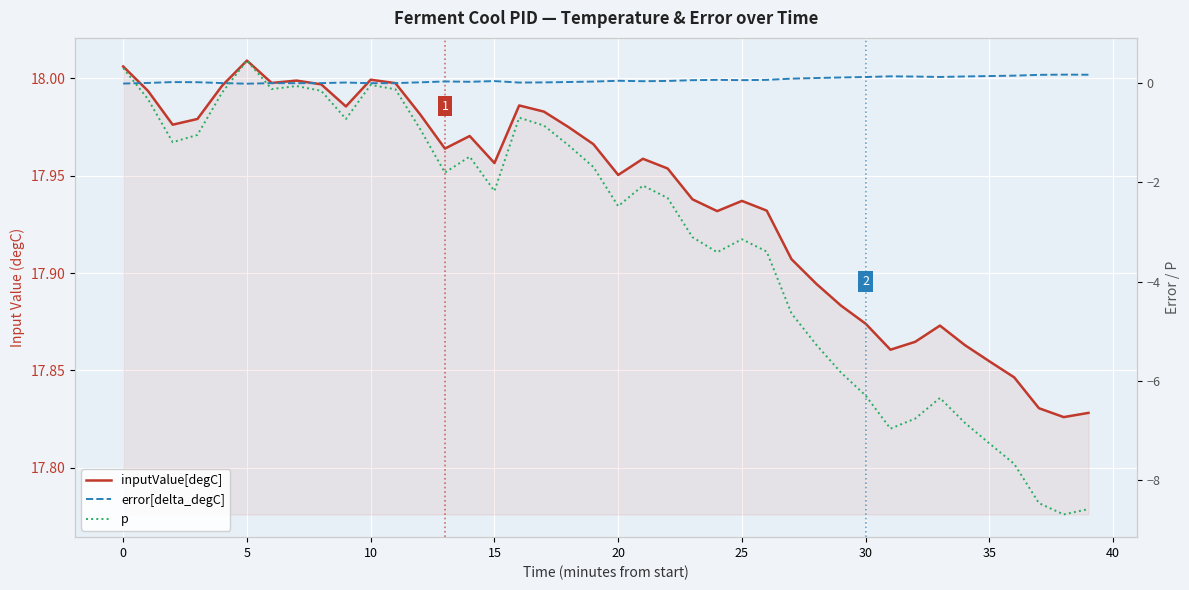

What is the label of the 13th point from the right?

27